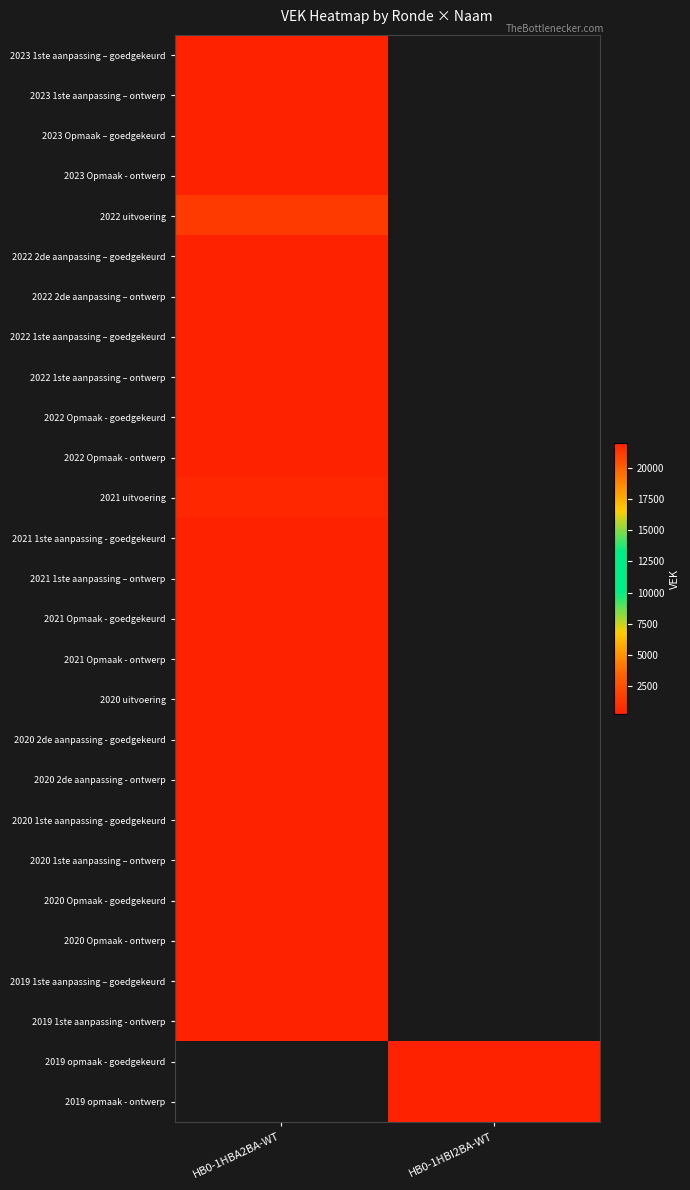

The value of 2023 Opmaak – goedgekeurd at HB0-1HBA2BA-WT is 171.4. True or false?

False